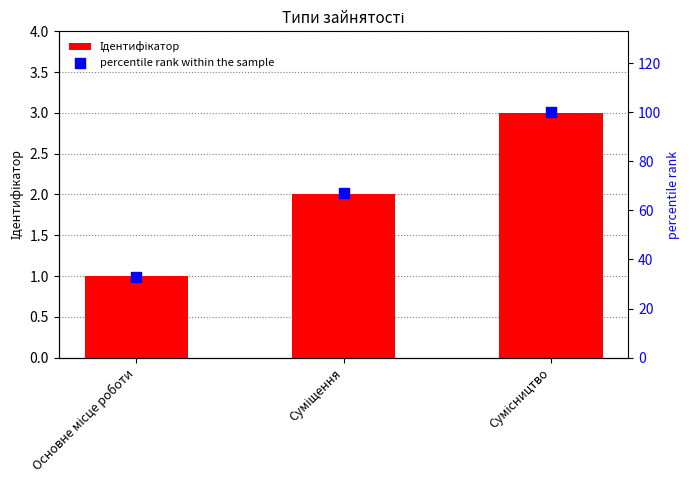

At how many categories does at least one series exceed 99?

1